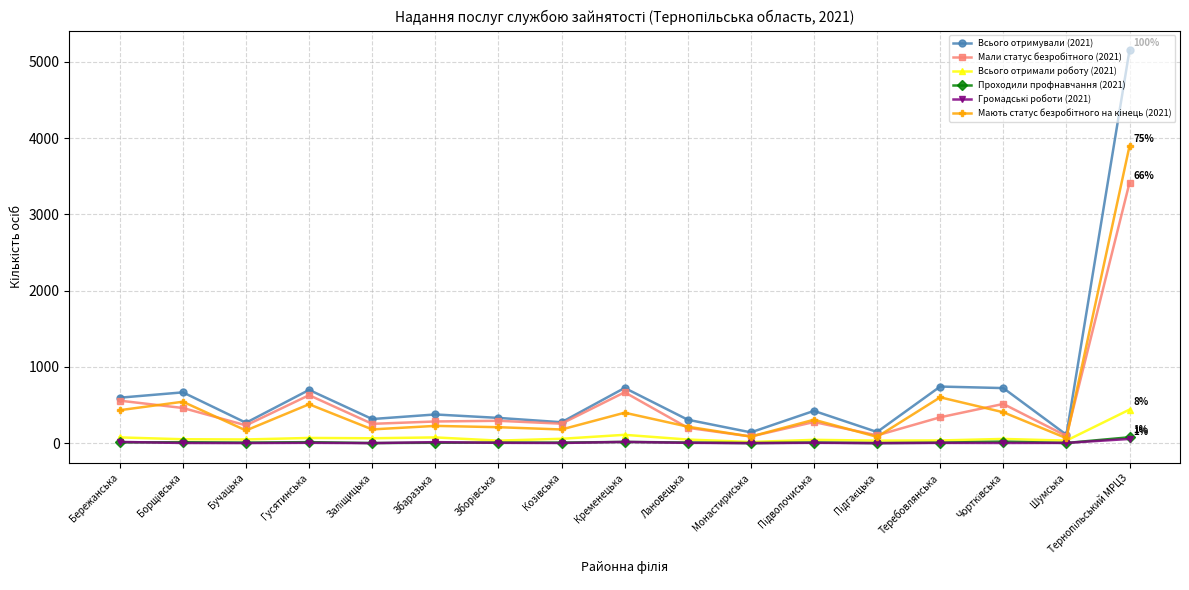

What is the greatest value displayed?

5154